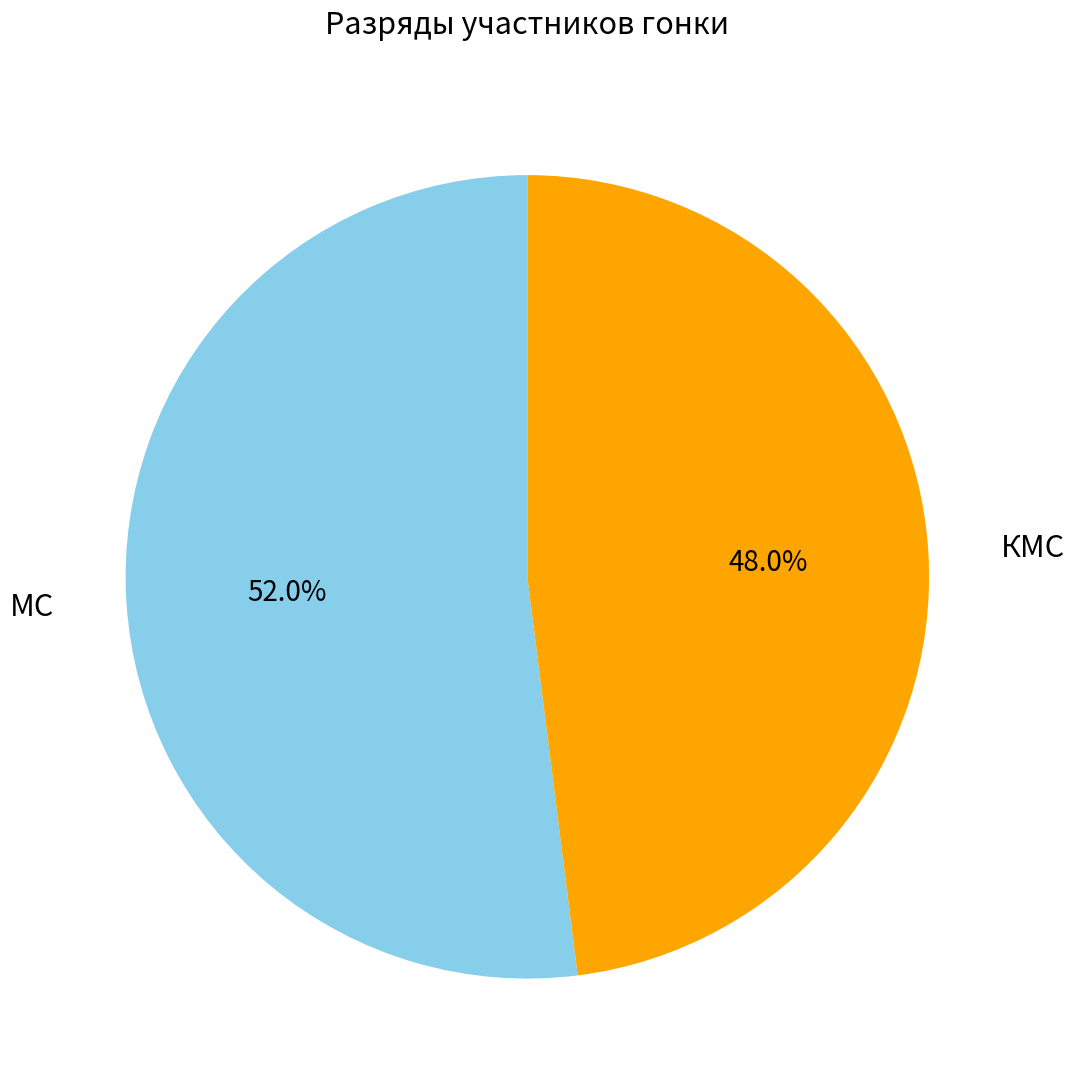

Is КМС the majority of the pie?

No